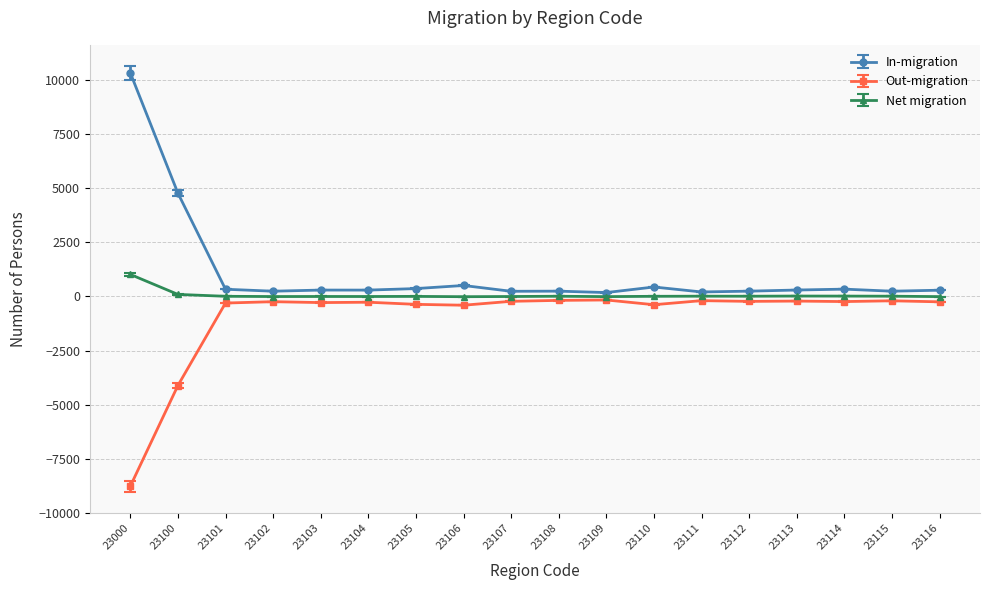

How many lines are shown in the chart?

3